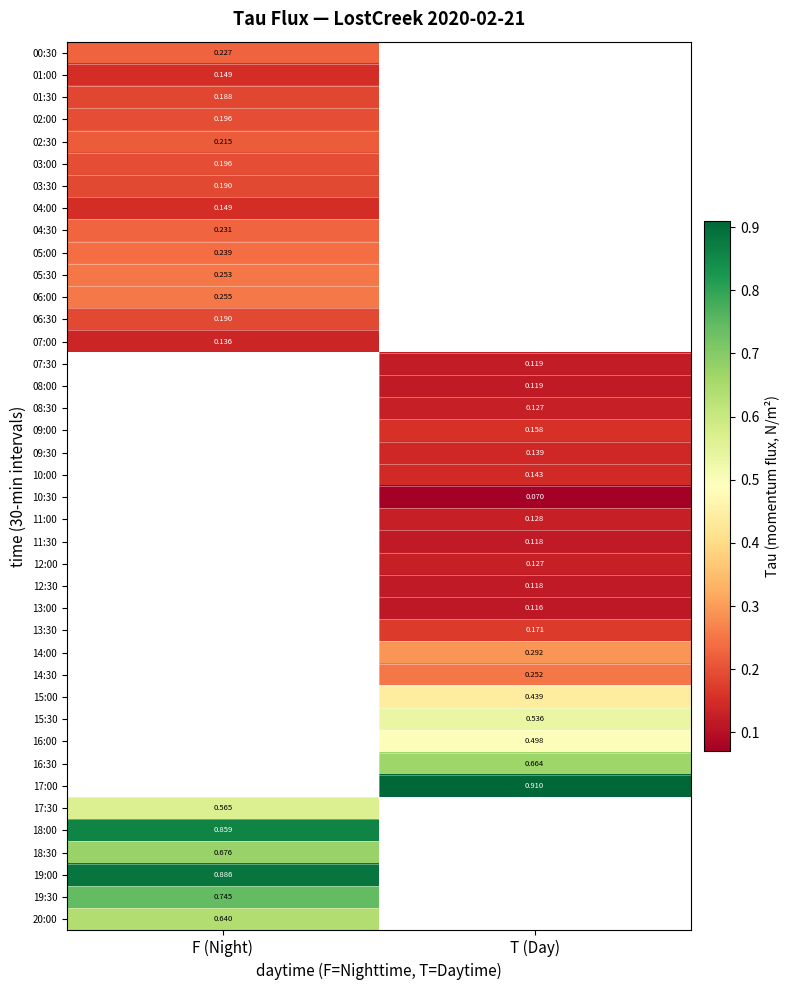

Count the number of data series in this chart.

40